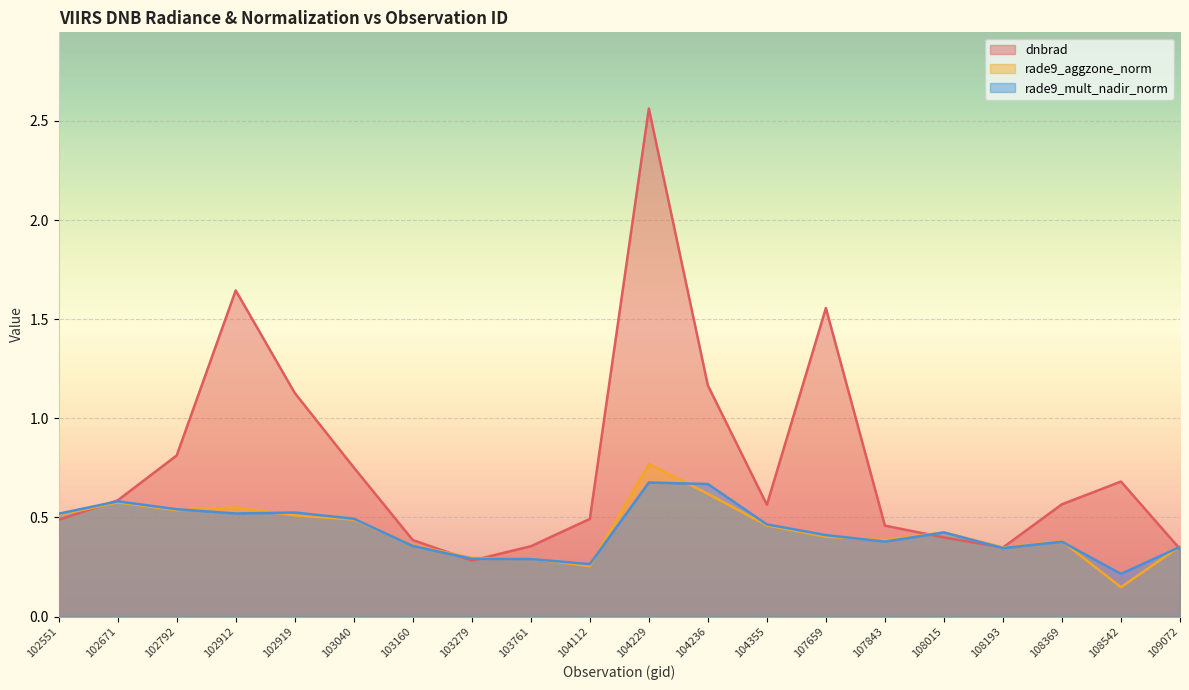

How many intersections are there between dnbrad and rade9_aggzone_norm?

6